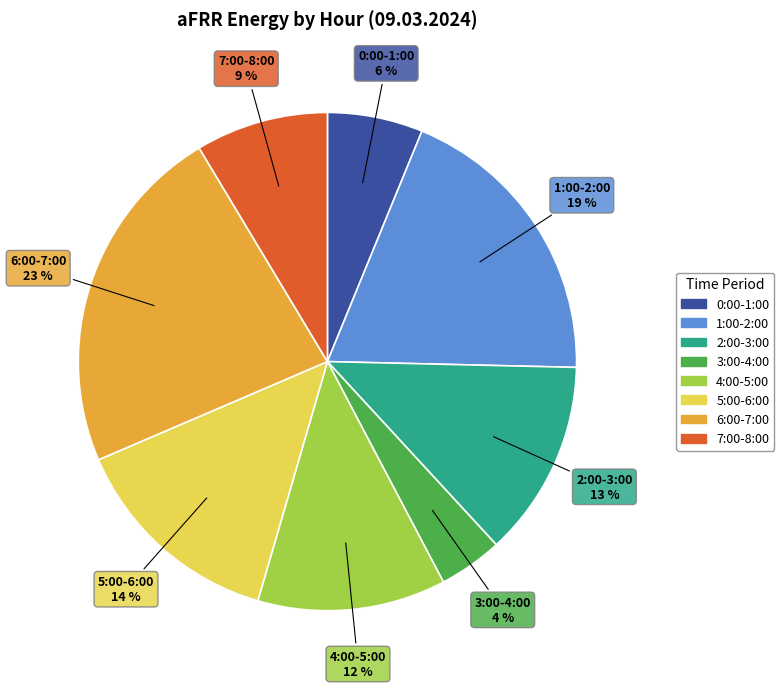

To the nearest percent, what is the average slice percentage?

12%